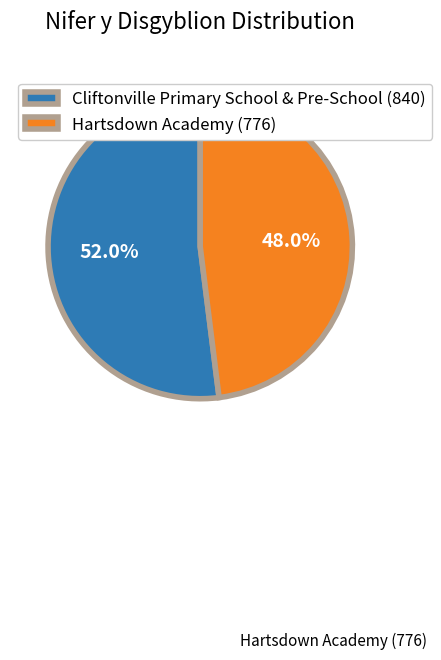

Is there a majority slice in this chart?

Yes